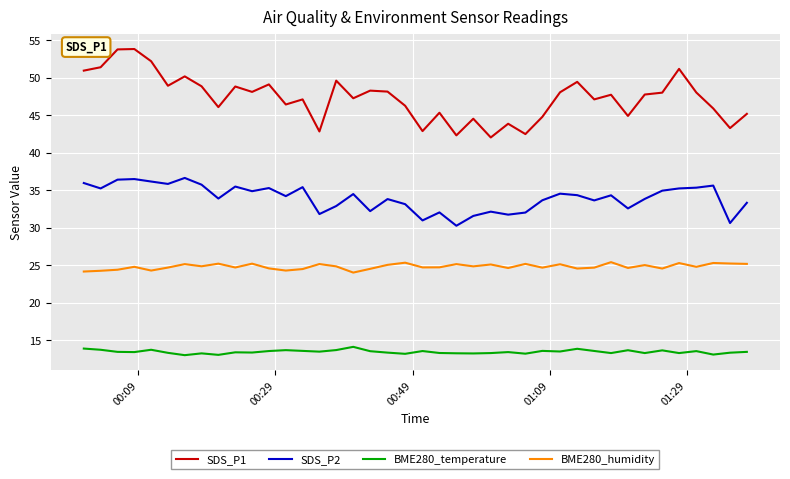

True or false: BME280_humidity and BME280_temperature intersect in this chart.

False